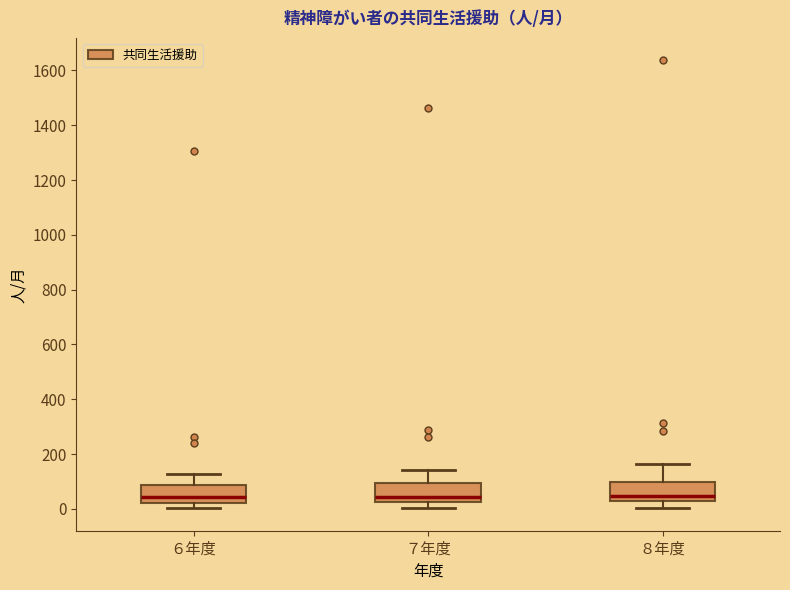

Reading left to right, transcribe this box plot: for each box, give where its median line is, the range the box spans, and where its two whiskers end, as read against the y-axis. The values are not printed on the chart, so give them approximately, as read against the axis.

６年度: median 40, box 20 to 80, whiskers 0 to 120
７年度: median 40, box 20 to 100, whiskers 0 to 140
８年度: median 40, box 20 to 100, whiskers 0 to 160